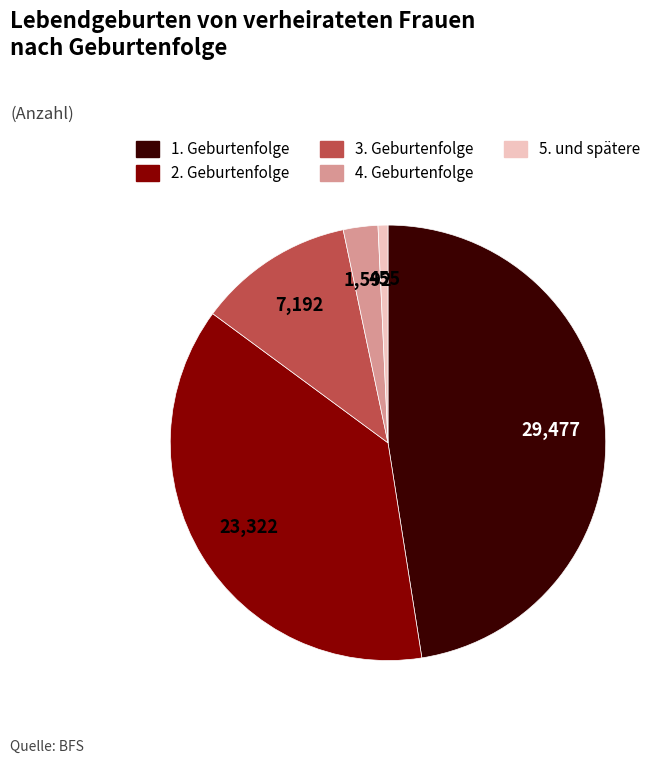

Is the sum of 2. Geburtenfolge and 1. Geburtenfolge greater than half?

Yes